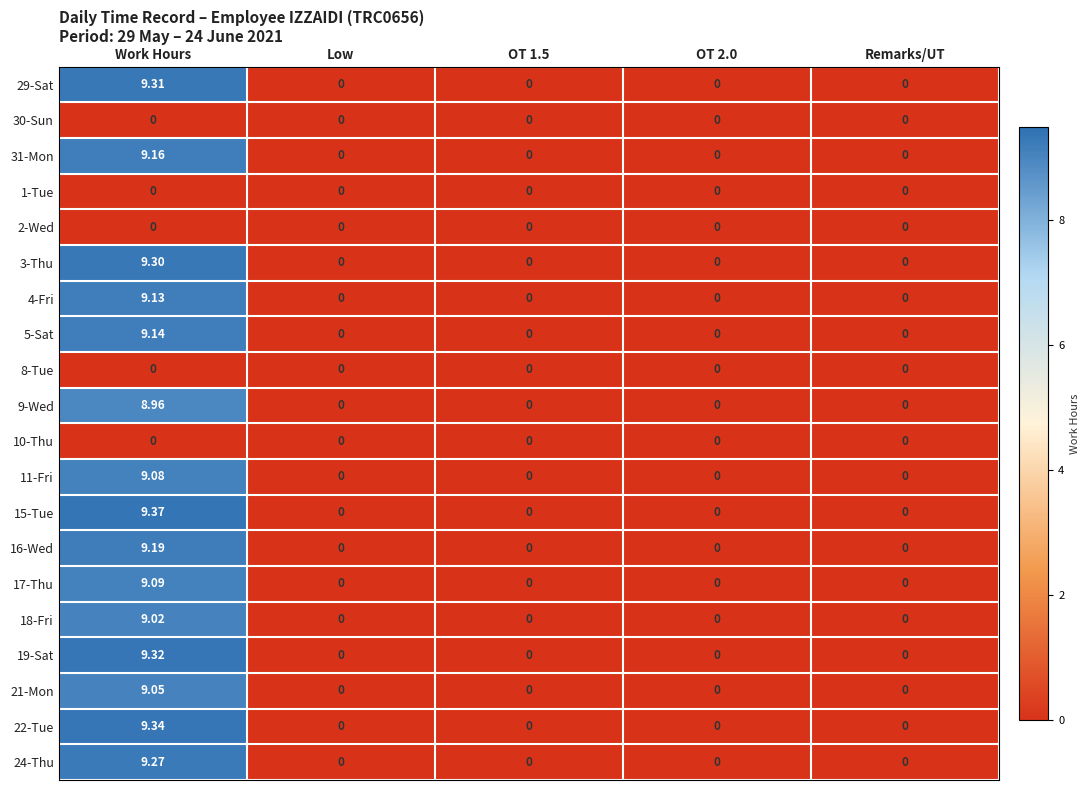

At which category is the sum across all series the highest?

Work Hours